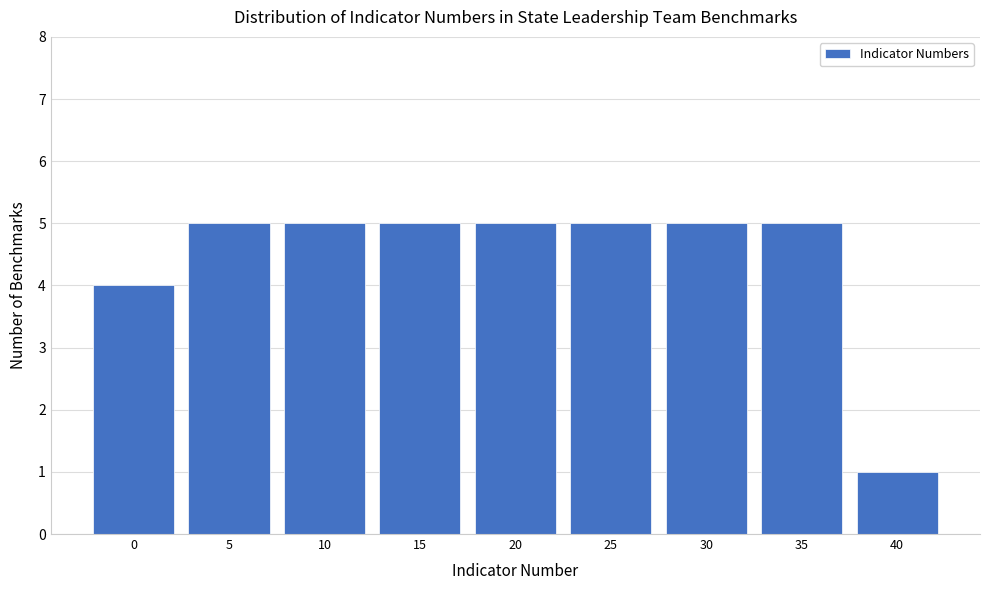

Reading left to right, extract all data points from this chart.

0=4	5=5	10=5	15=5	20=5	25=5	30=5	35=5	40=1